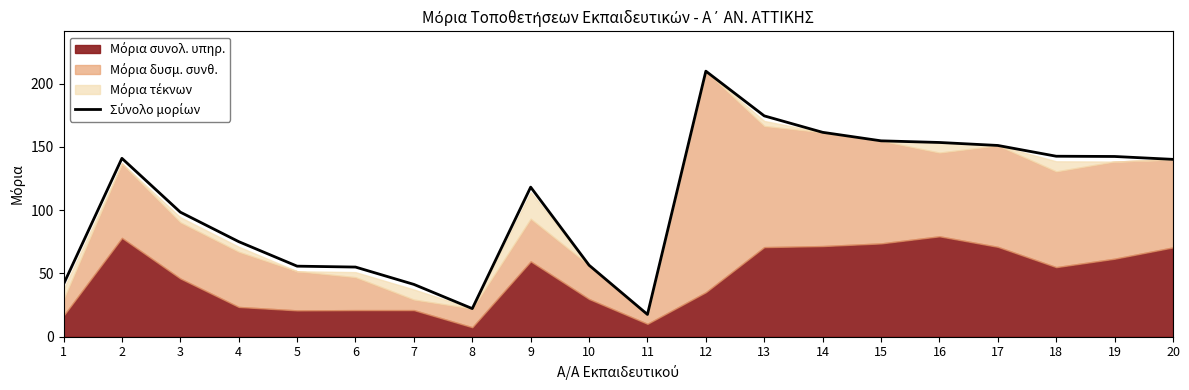

What is the ratio of the value at 16 to the value at 1?

3.7